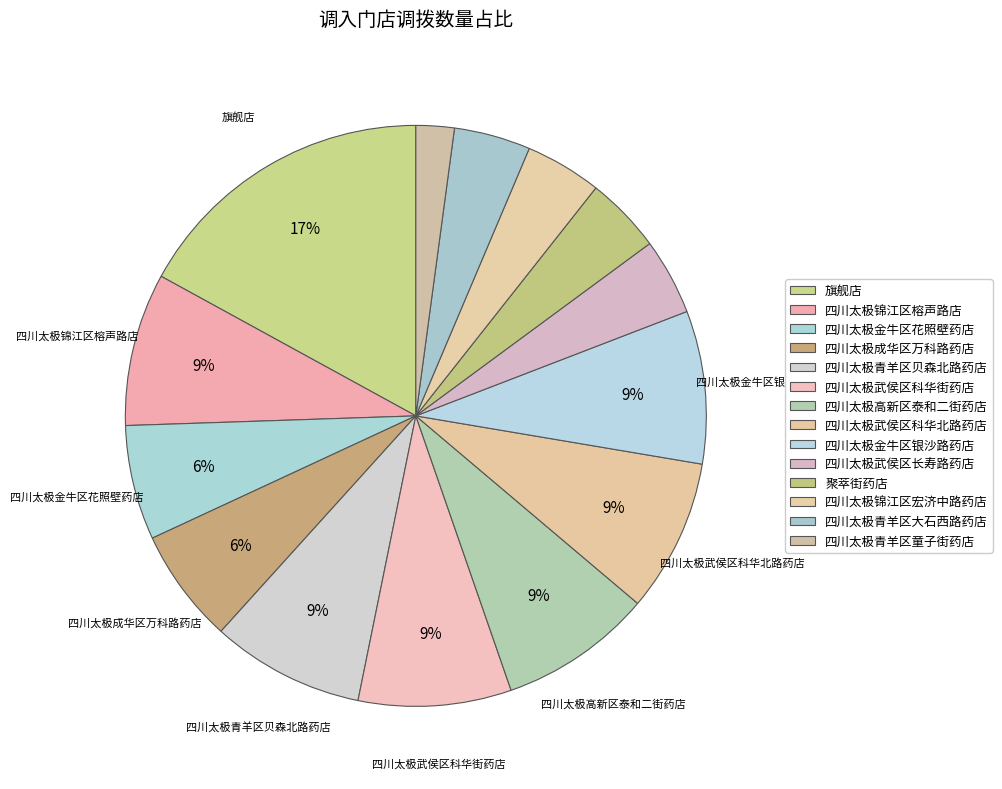

How many slices are in this pie chart?

14